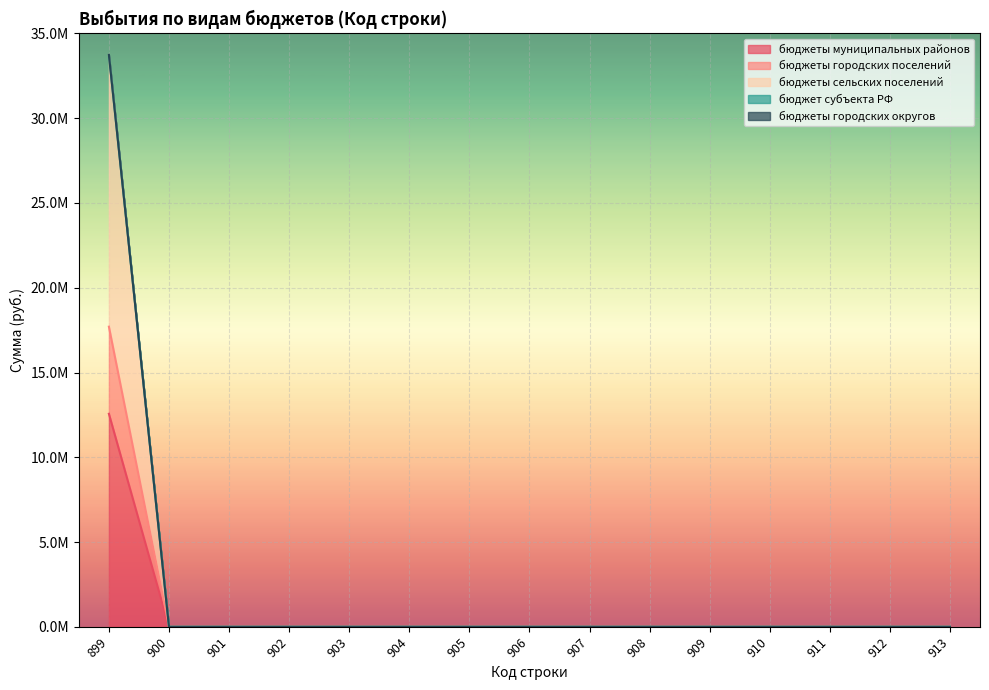

Which series has the largest range (max minus min)?

бюджеты сельских поселений